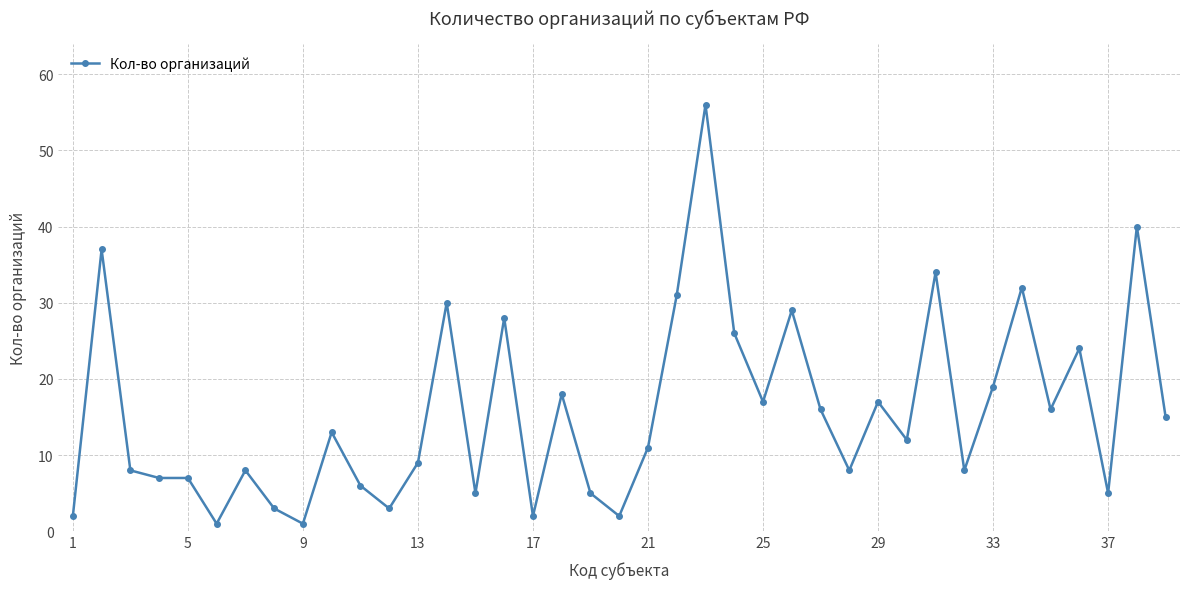

Reading left to right, extract all data points from this chart.

2	37	8	7	7	1	8	3	1	13	6	3	9	30	5	28	2	18	5	2	11	31	56	26	17	29	16	8	17	12	34	8	19	32	16	24	5	40	15